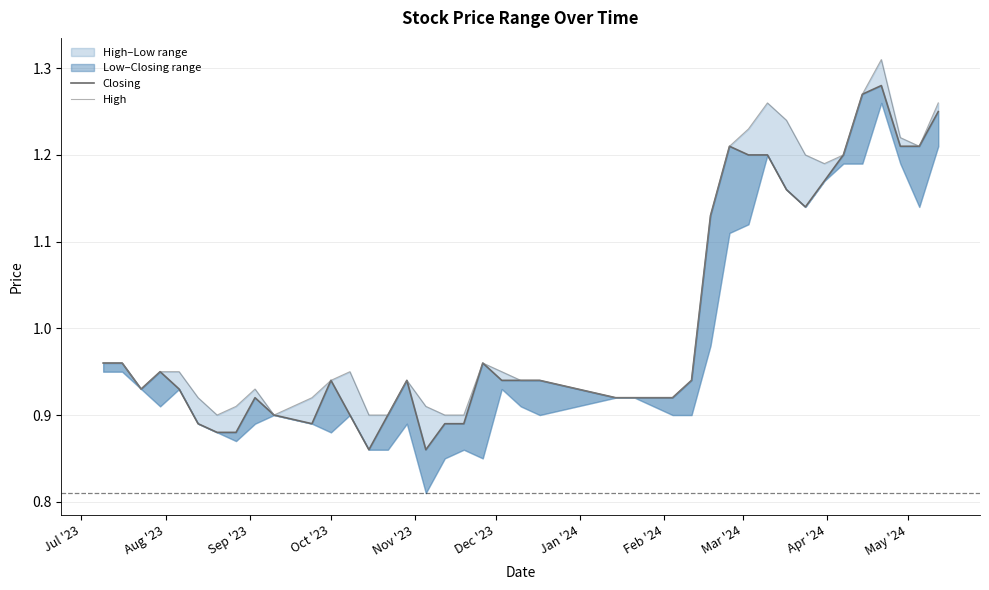

What is the value of the Closing point at the 23rd from the left?

0.9